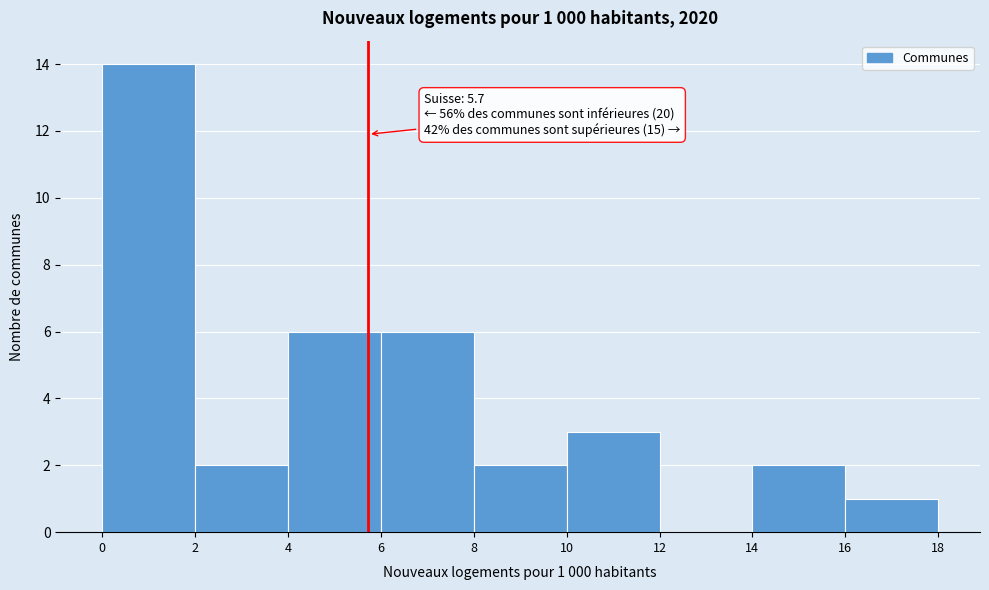

Over which range of the x-axis is the bar tallest?

0 to 2